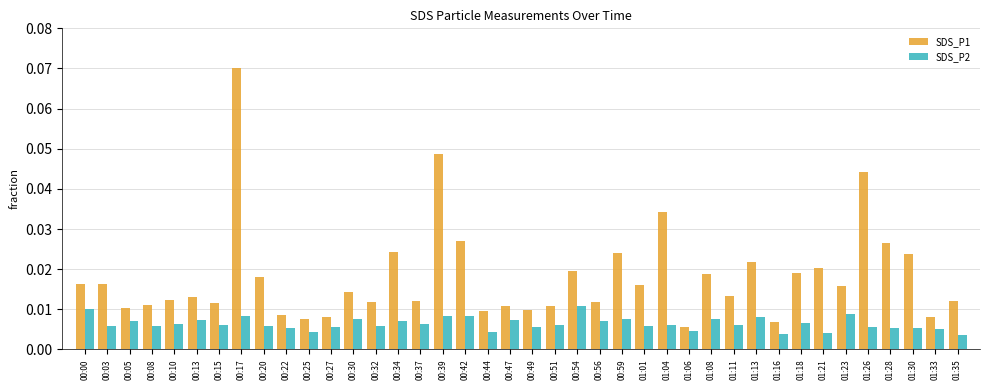

At which label is SDS_P1 closest to 0?

01:06